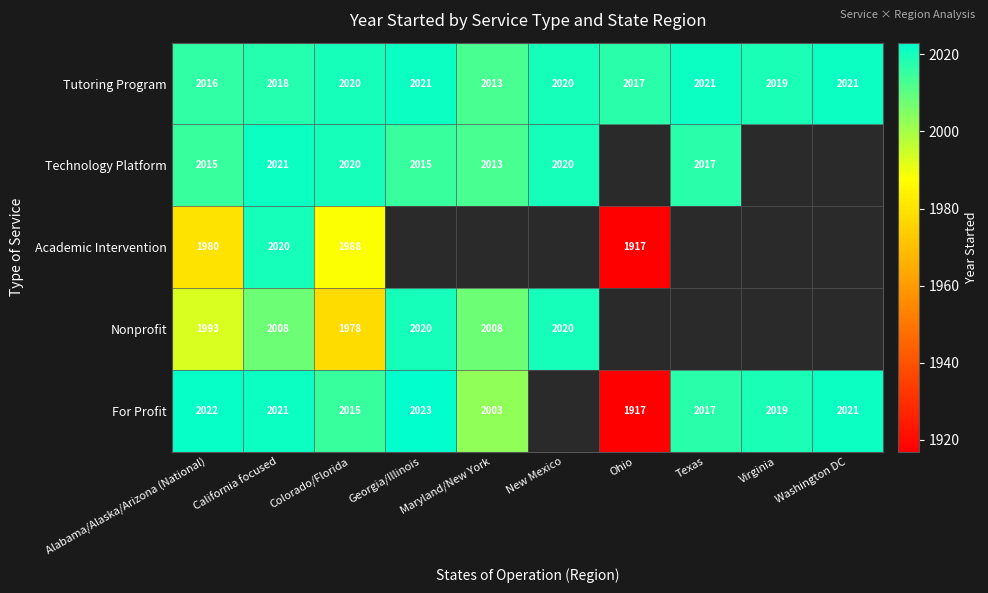

Count the number of categories in the chart.

10